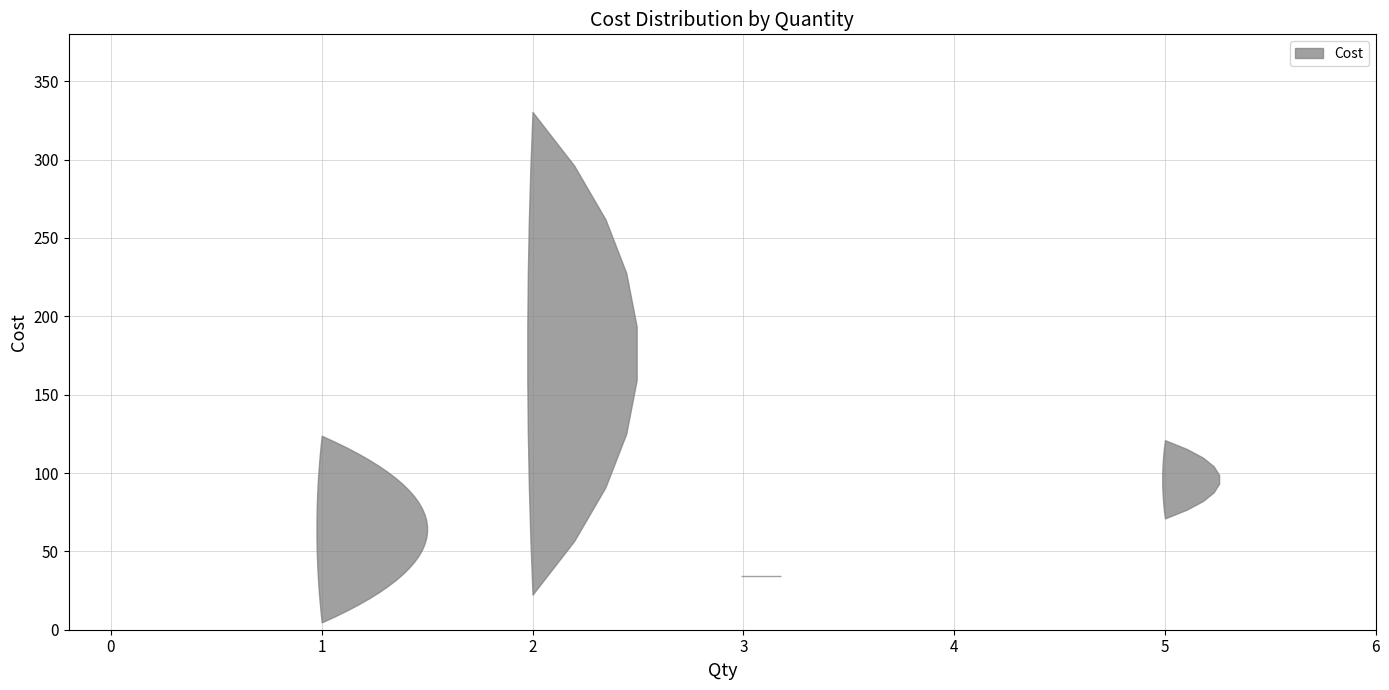

Reading left to right, list all the values displayed in this chart.

1=8.0	1=22.4	1=4.7	2=36.0	1=94.4	1=6.4	1=67.3	1=8.8	1=29.5	1=8.3	1=18.1	5=121.0	1=10.0	2=22.4	1=28.3	1=6.1	3=34.5	1=8.2	1=98.3	1=18.0	1=123.8	1=5.9	1=10.3	1=73.2	2=67.3	1=6.8	5=71.0	1=5.7	2=31.9	2=330.4	1=25.4	1=14.7	1=33.3	1=41.2	1=72.6	1=7.7	1=13.4	1=27.2	1=7.7	1=30.7